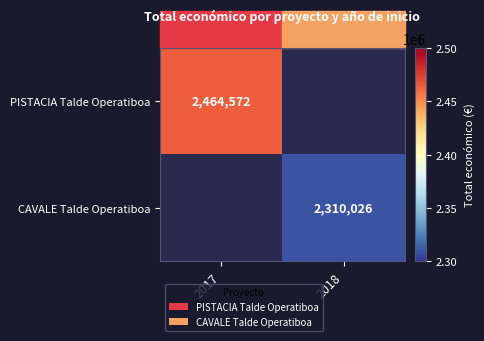

The CAVALE Talde Operatiboa series shows 2310026 at 2018. True or false?

True